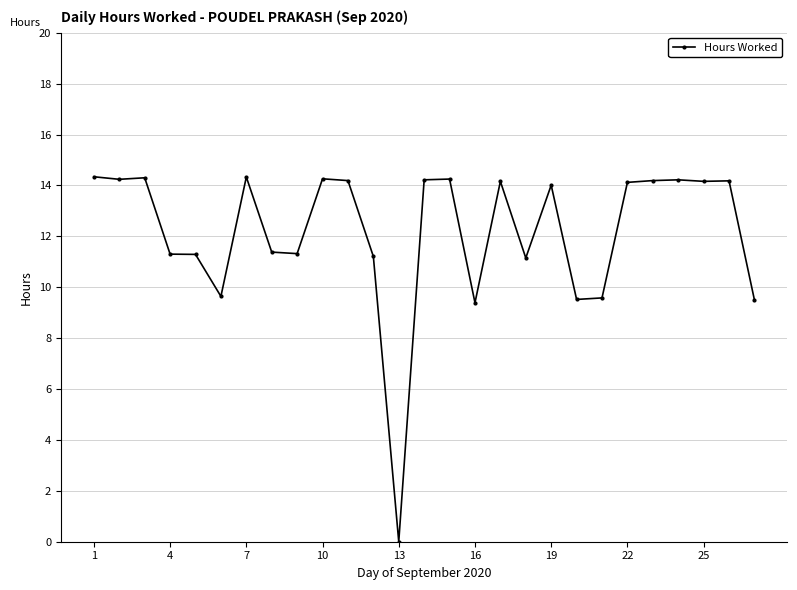

How many values are above zero?

26